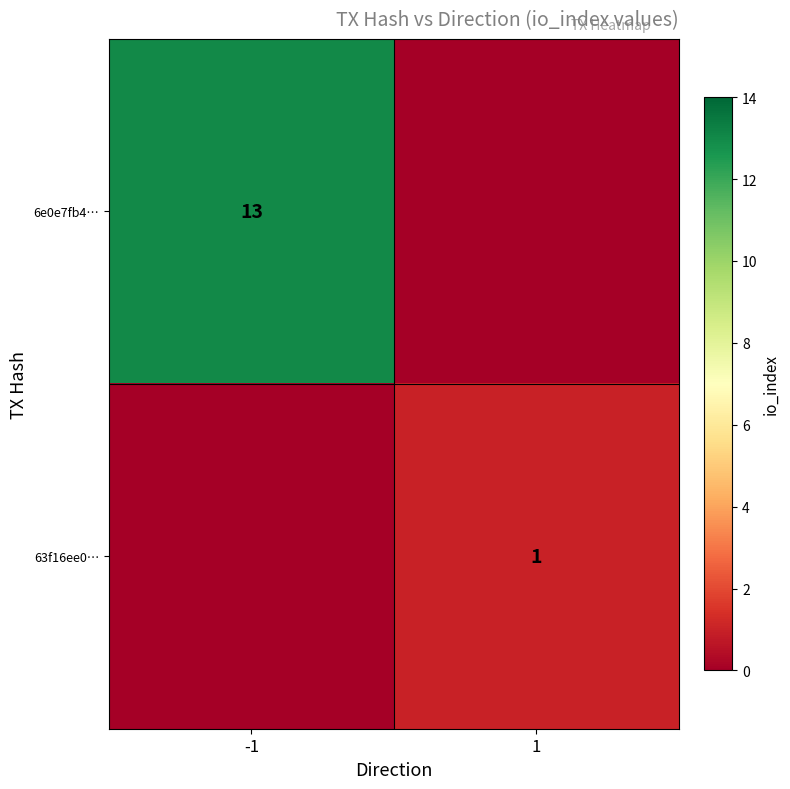

The value of 63f16ee0… at 1 is 1. True or false?

True